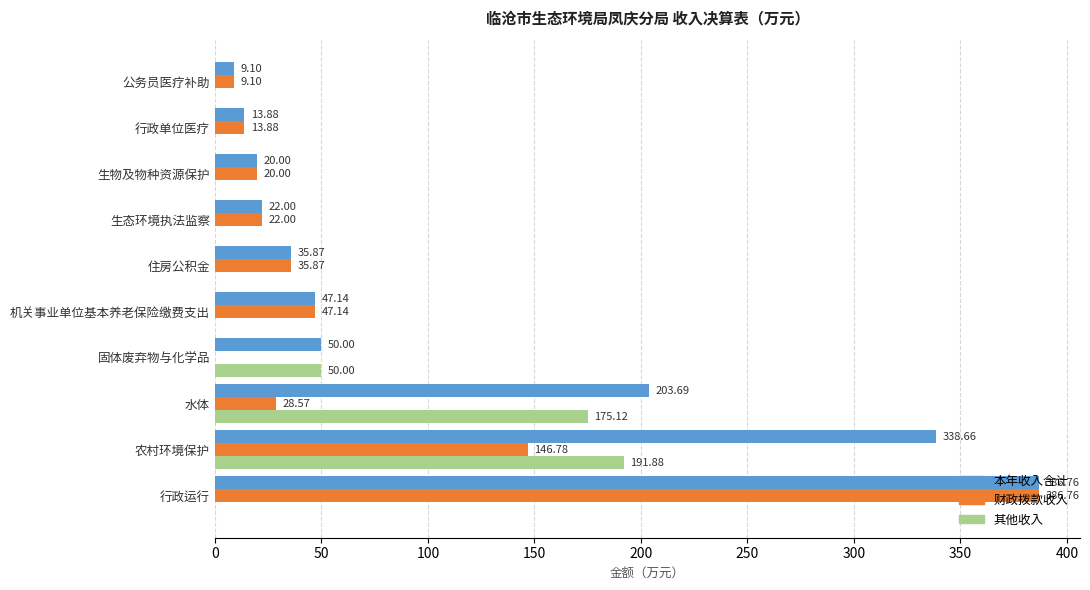

Count the number of data series in this chart.

3